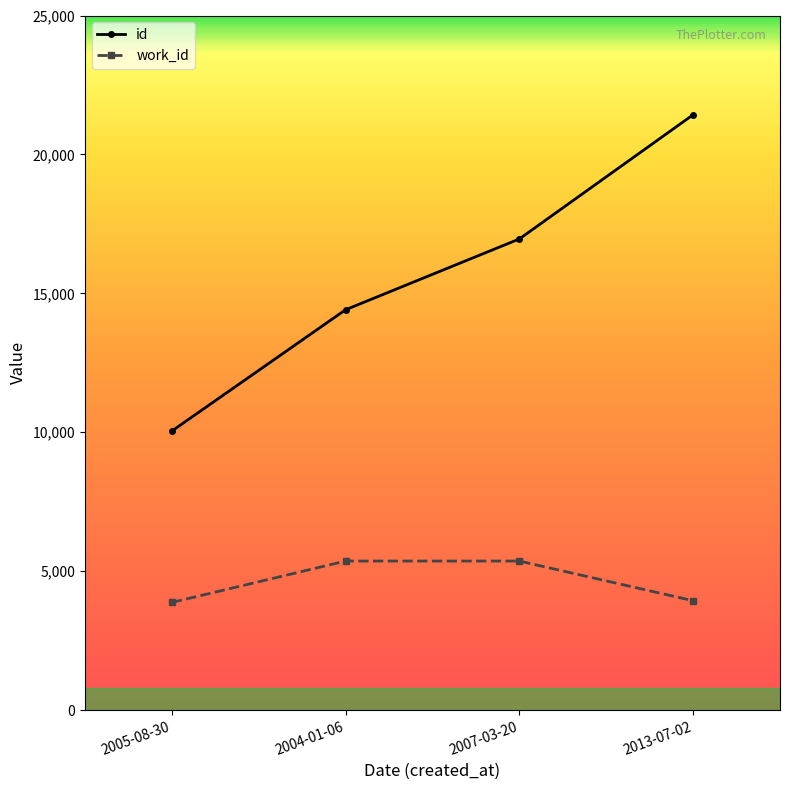

True or false: work_id has more than 2 points higher than both neighbors.

False